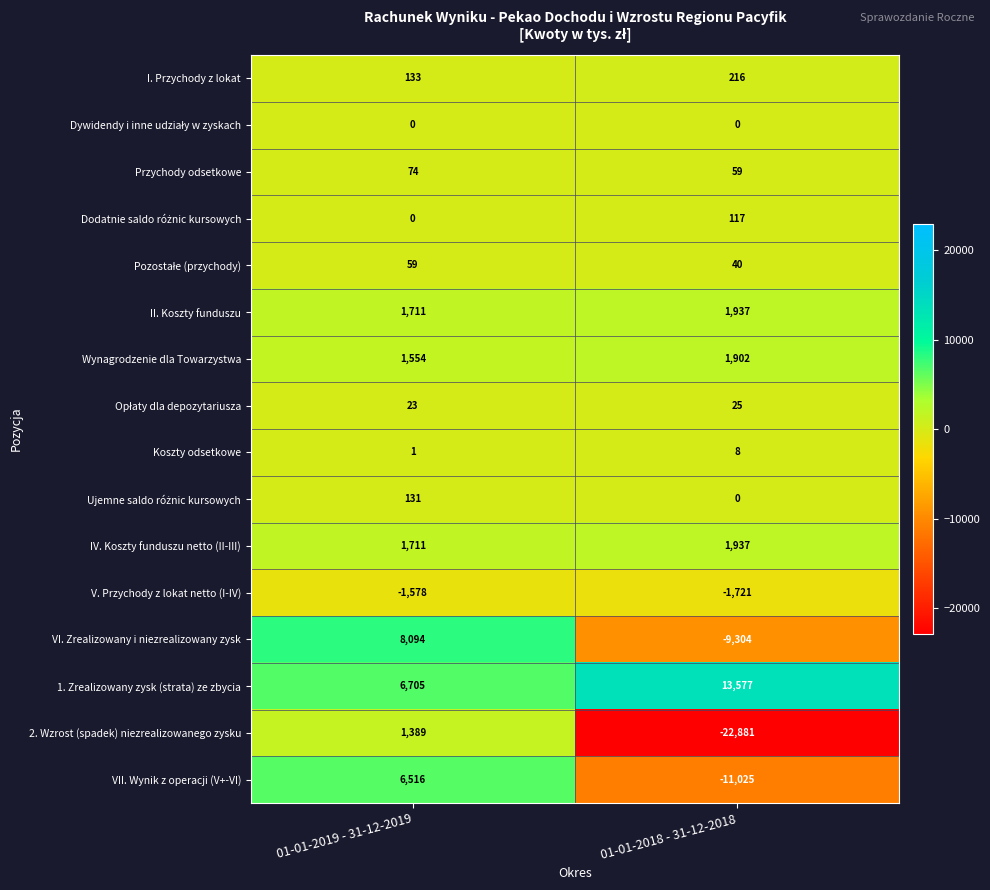

True or false: Przychody odsetkowe has a value of 59 at 01-01-2018 - 31-12-2018.

True